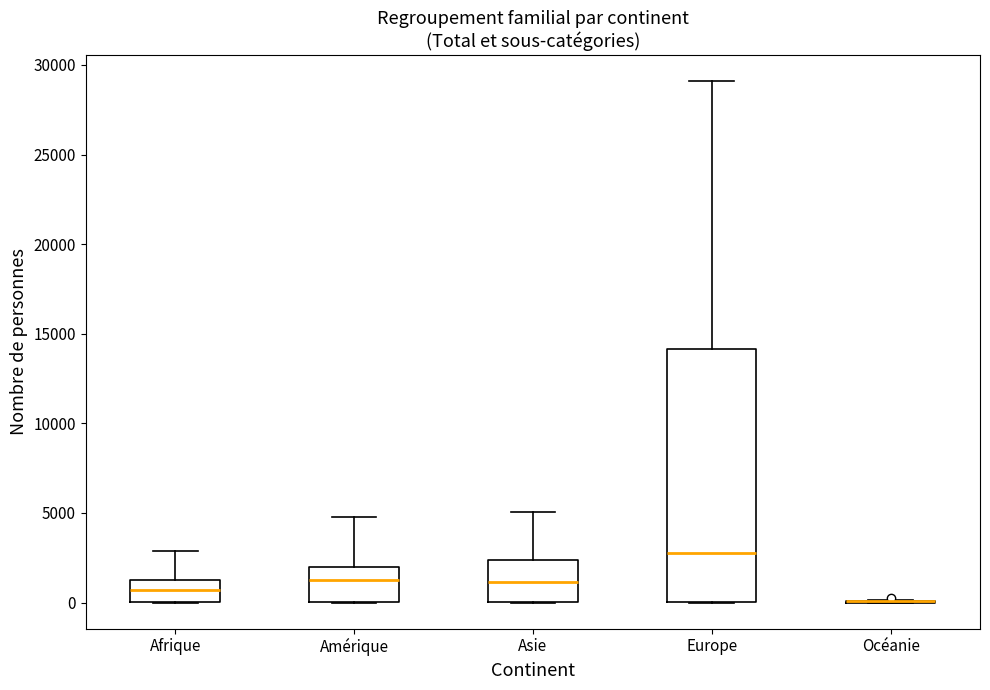

Reading left to right, read every box against the y-axis: the position of its median line, the range the box covers, and the ends of its whiskers. The values are not printed on the chart, so give them approximately, as read against the axis.

Afrique: median 500, box 0 to 1500, whiskers 0 to 3000
Amérique: median 1500, box 0 to 2000, whiskers 0 to 4500
Asie: median 1000, box 0 to 2500, whiskers 0 to 5000
Europe: median 3000, box 0 to 14000, whiskers 0 to 29000
Océanie: box collapsed to a line at 0, whiskers 0 to 0